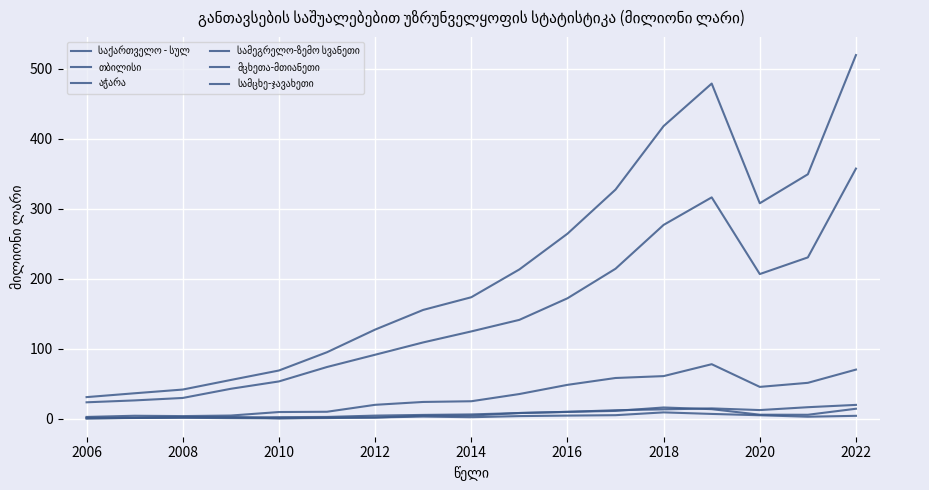

The მცხეთა-მთიანეთი series shows 4.6 at 2012. True or false?

True